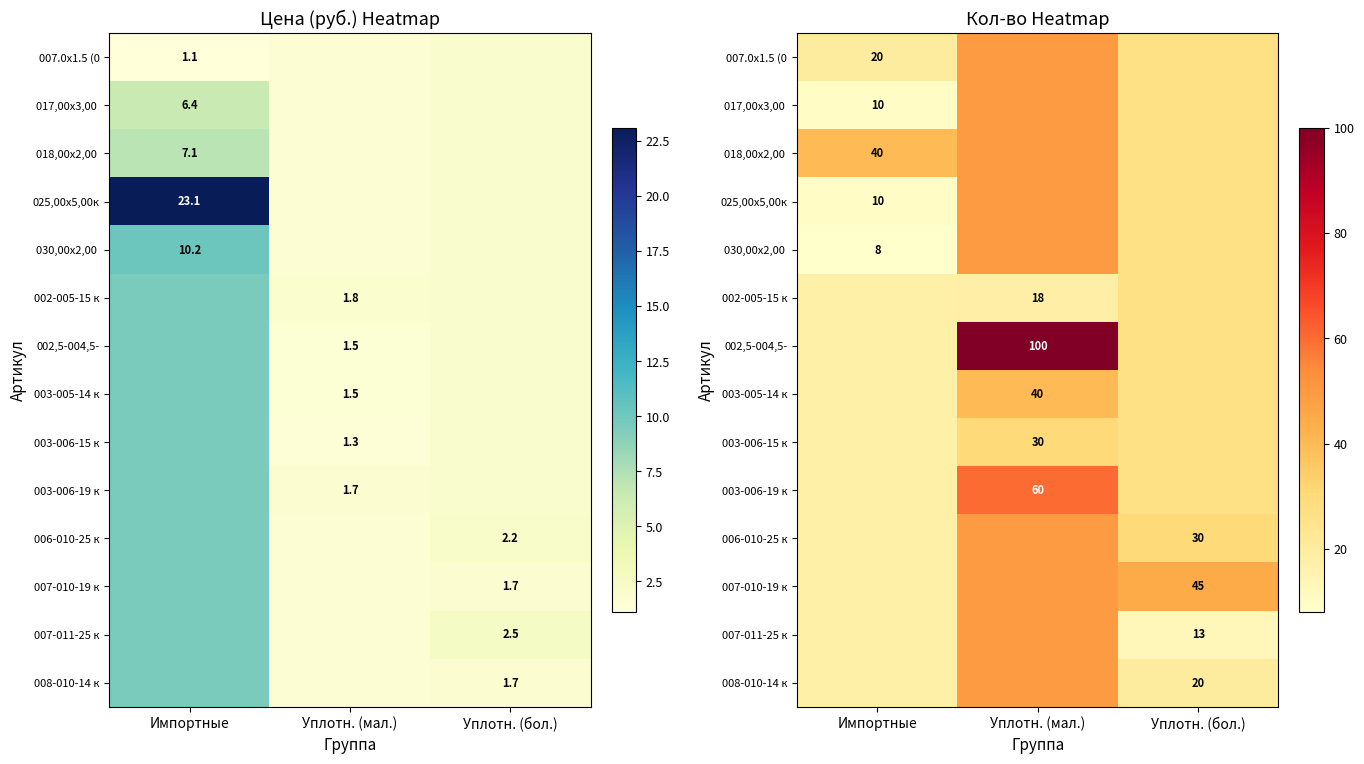

At Импортные, list the series in order from smallest to largest.

030,00х2,00, 017,00х3,00, 025,00х5,00к, 002-005-15 к, 002,5-004,5-, 003-005-14 к, 003-006-15 к, 003-006-19 к, 006-010-25 к, 007-010-19 к, 007-011-25 к, 008-010-14 к, 007.0х1.5 (0, 018,00х2,00